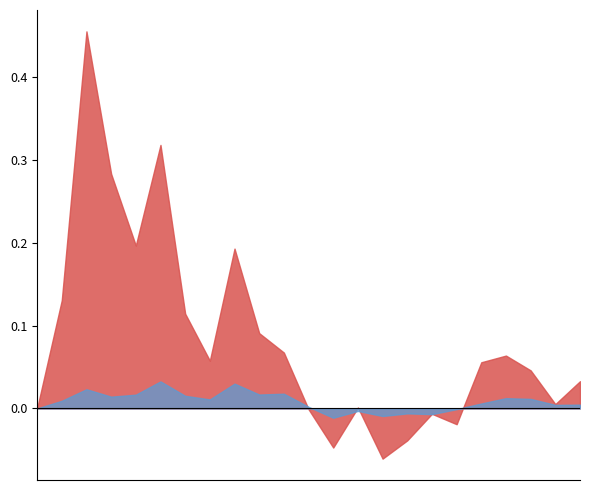

Between 2010 and 2004, which is larger?

2010